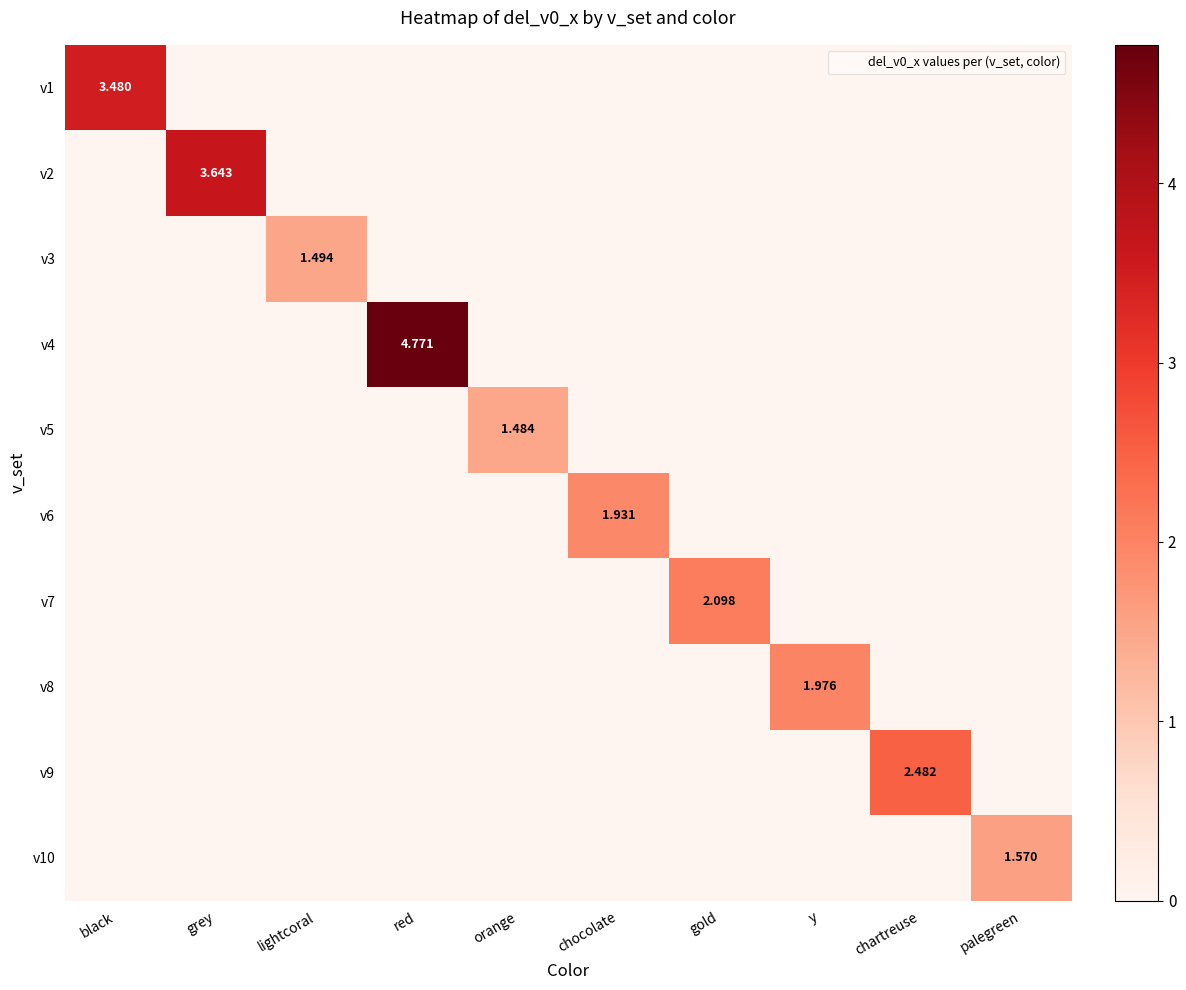

Count the v9 values in the range 0 to 1.

9